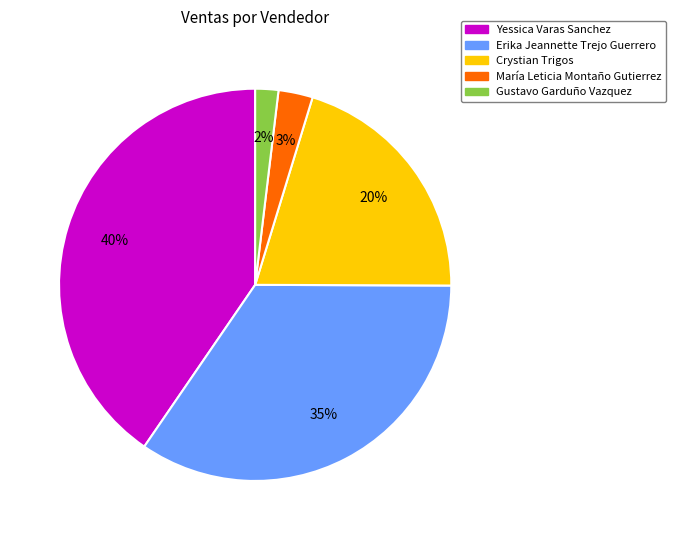

To the nearest percent, what is the average slice percentage?

20%